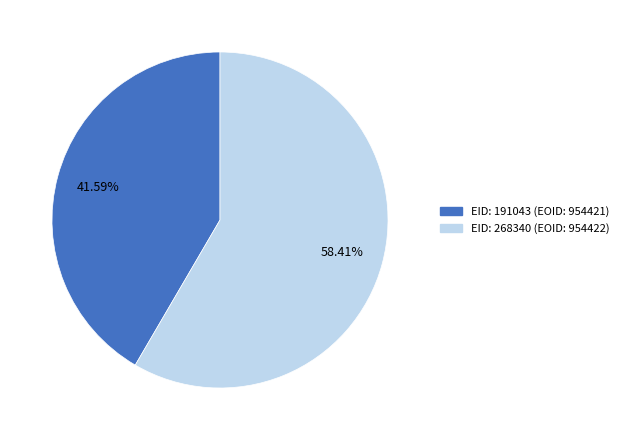

Is there a majority slice in this chart?

Yes